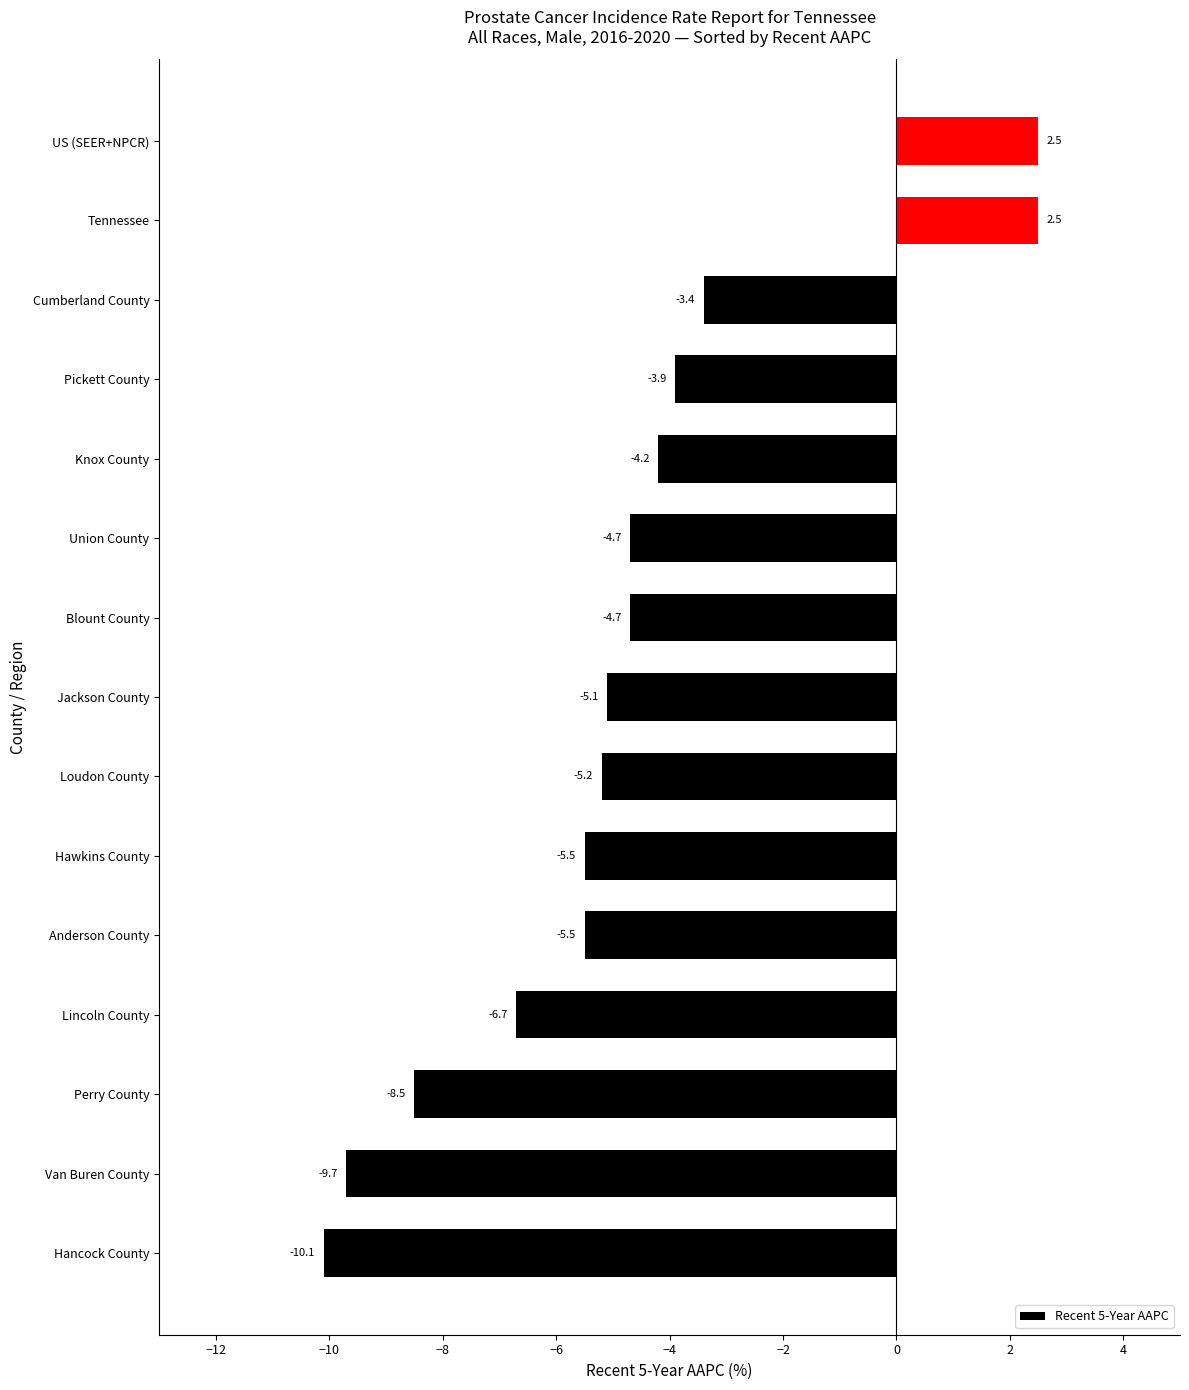

What is the difference between the maximum and minimum values?

12.6